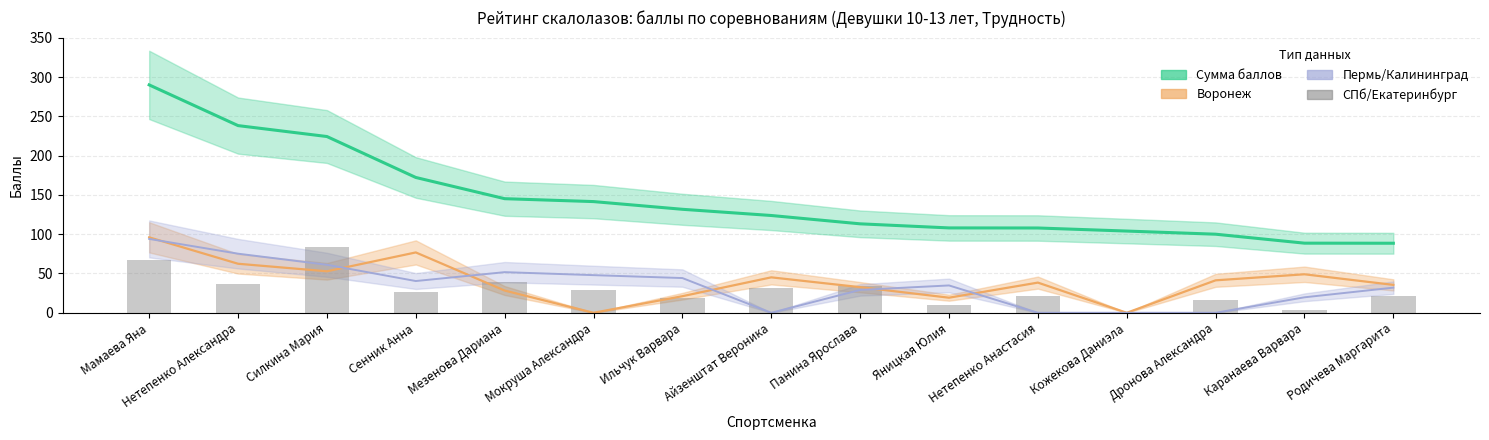

What is the label of the 6th bar from the right?

Яницкая Юлия